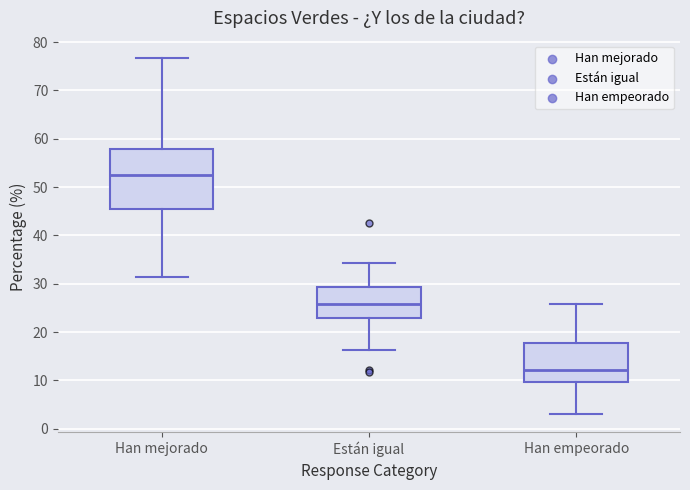

Reading left to right, transcribe this box plot: for each box, give where its median line is, the range the box spans, and where its two whiskers end, as read against the y-axis. The values are not printed on the chart, so give them approximately, as read against the axis.

Han mejorado: median 53, box 46 to 58, whiskers 31 to 77
Están igual: median 26, box 23 to 29, whiskers 16 to 34
Han empeorado: median 12, box 10 to 18, whiskers 3 to 26